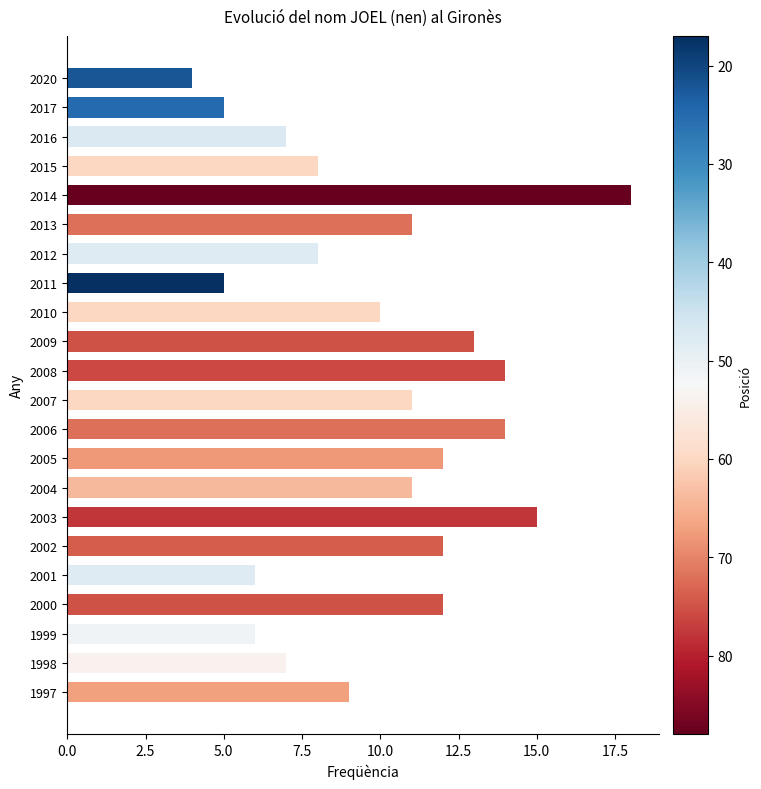

What is the difference between the maximum and minimum values?

14